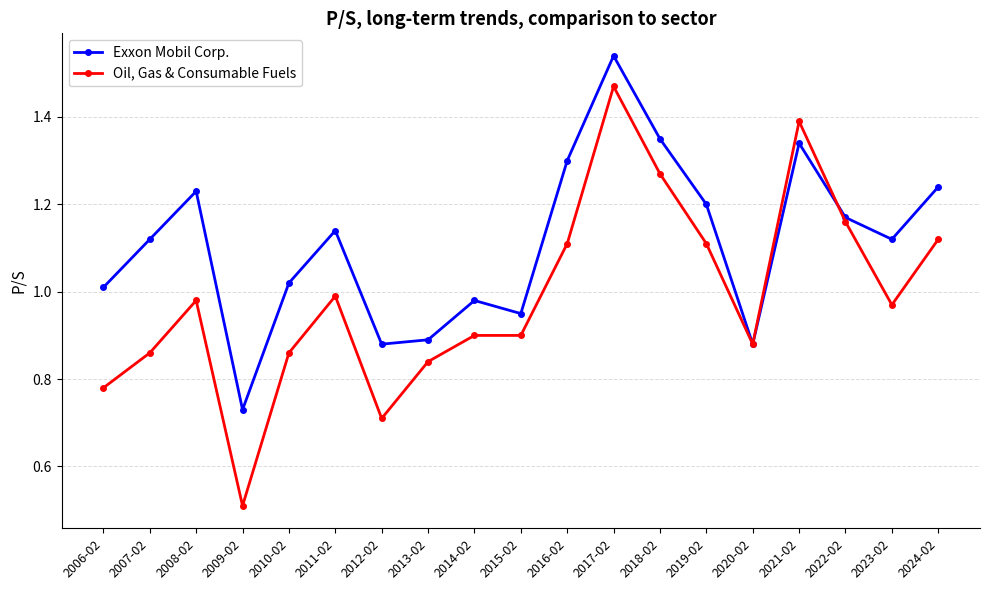

How many categories are shown in the chart?

19